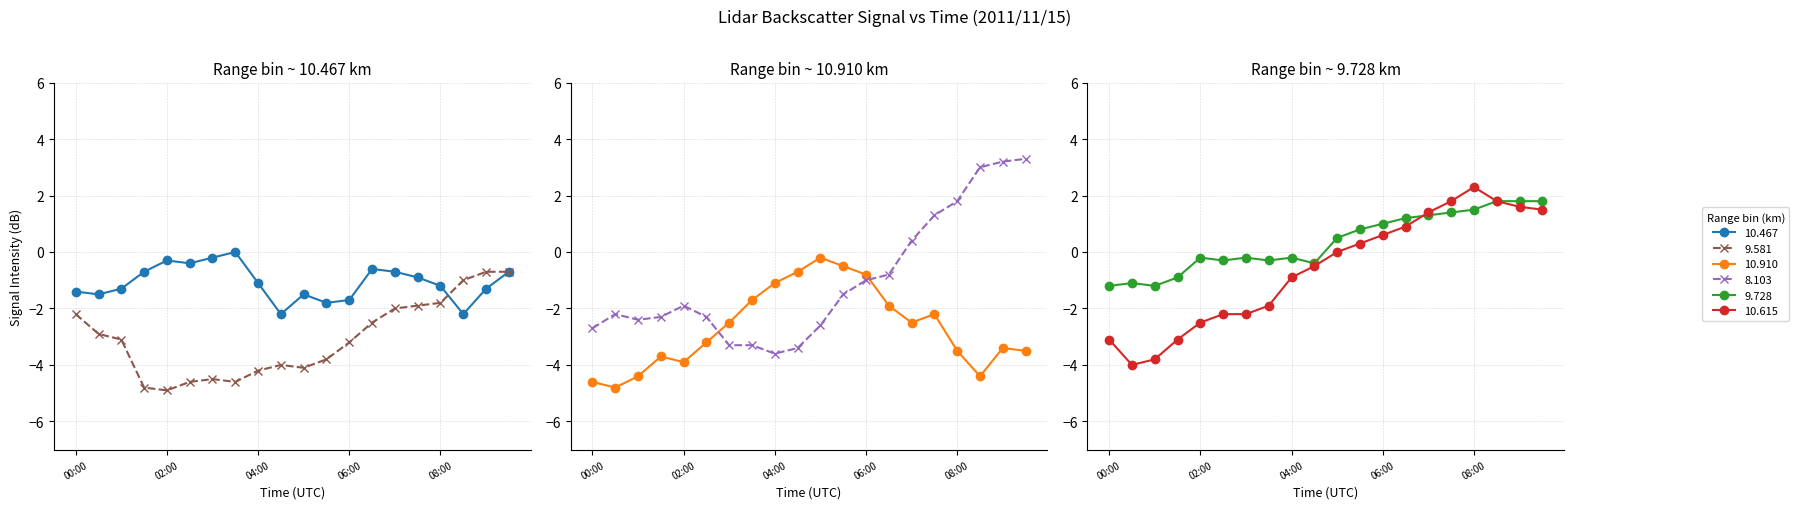

Reading right to left, what are all the values shown in this chart?

 10.467: -0.7	-1.3	-2.2	-1.2	-0.9	-0.7	-0.6	-1.7	-1.8	-1.5	-2.2	-1.1	-0.0	-0.2	-0.4	-0.3	-0.7	-1.3	-1.5	-1.4
 10.910: -3.5	-3.4	-4.4	-3.5	-2.2	-2.5	-1.9	-0.8	-0.5	-0.2	-0.7	-1.1	-1.7	-2.5	-3.2	-3.9	-3.7	-4.4	-4.8	-4.6
  9.728: 1.8	1.8	1.8	1.5	1.4	1.3	1.2	1.0	0.8	0.5	-0.4	-0.2	-0.3	-0.2	-0.3	-0.2	-0.9	-1.2	-1.1	-1.2
 10.615: 1.5	1.6	1.8	2.3	1.8	1.4	0.9	0.6	0.3	-0.0	-0.5	-0.9	-1.9	-2.2	-2.2	-2.5	-3.1	-3.8	-4.0	-3.1
  8.103: 3.3	3.2	3.0	1.8	1.3	0.4	-0.8	-1.0	-1.5	-2.6	-3.4	-3.6	-3.3	-3.3	-2.3	-1.9	-2.3	-2.4	-2.2	-2.7
  9.581: -0.7	-0.7	-1.0	-1.8	-1.9	-2.0	-2.5	-3.2	-3.8	-4.1	-4.0	-4.2	-4.6	-4.5	-4.6	-4.9	-4.8	-3.1	-2.9	-2.2